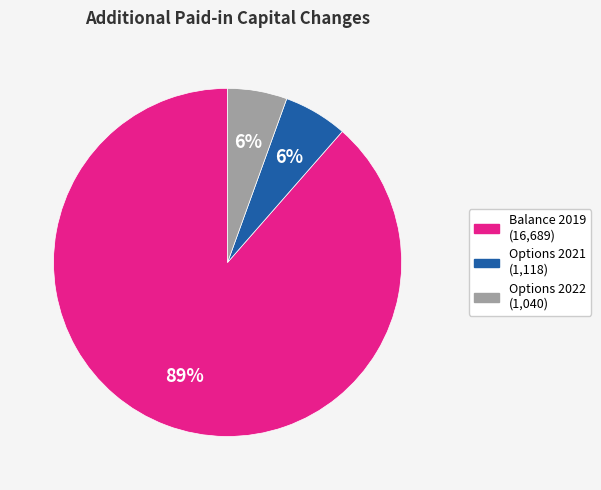

Does any single category account for the majority?

Yes